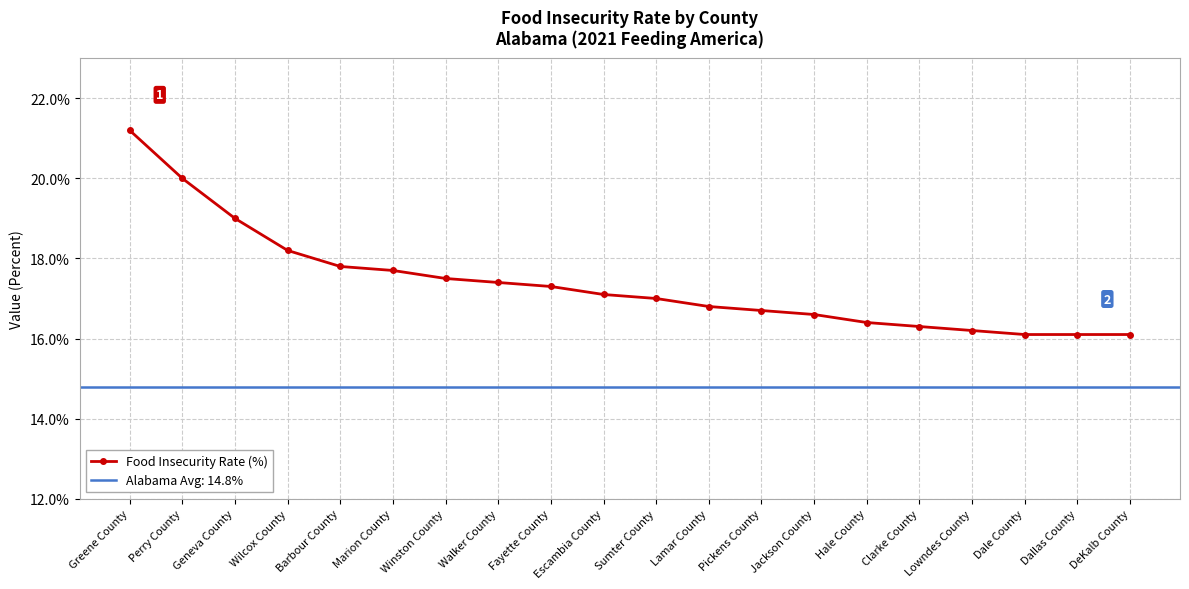

How many data points are above 17?

10